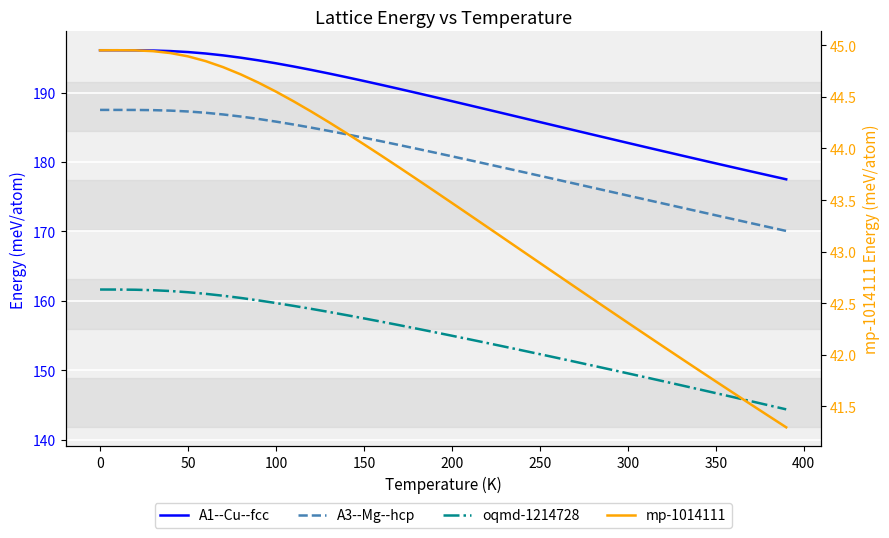

True or false: A3--Mg--hcp and mp-1014111 cross at least once.

False